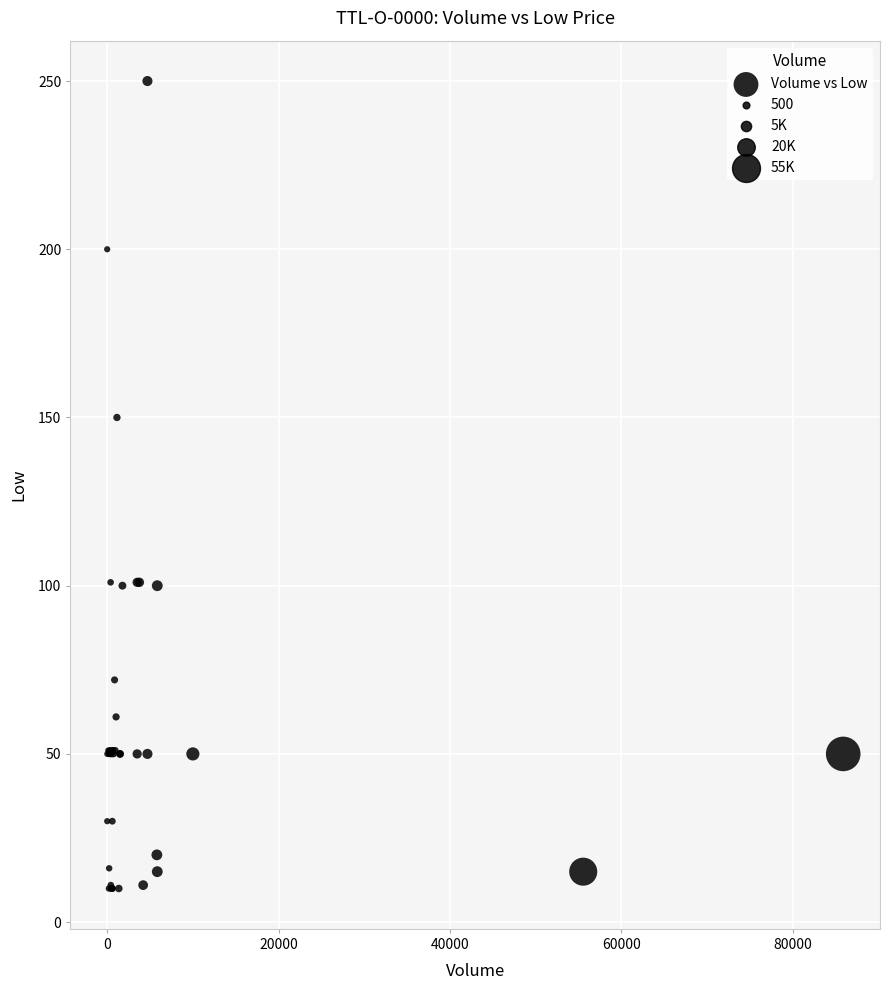

What Y value in the scatter plot is closest to 130?

150